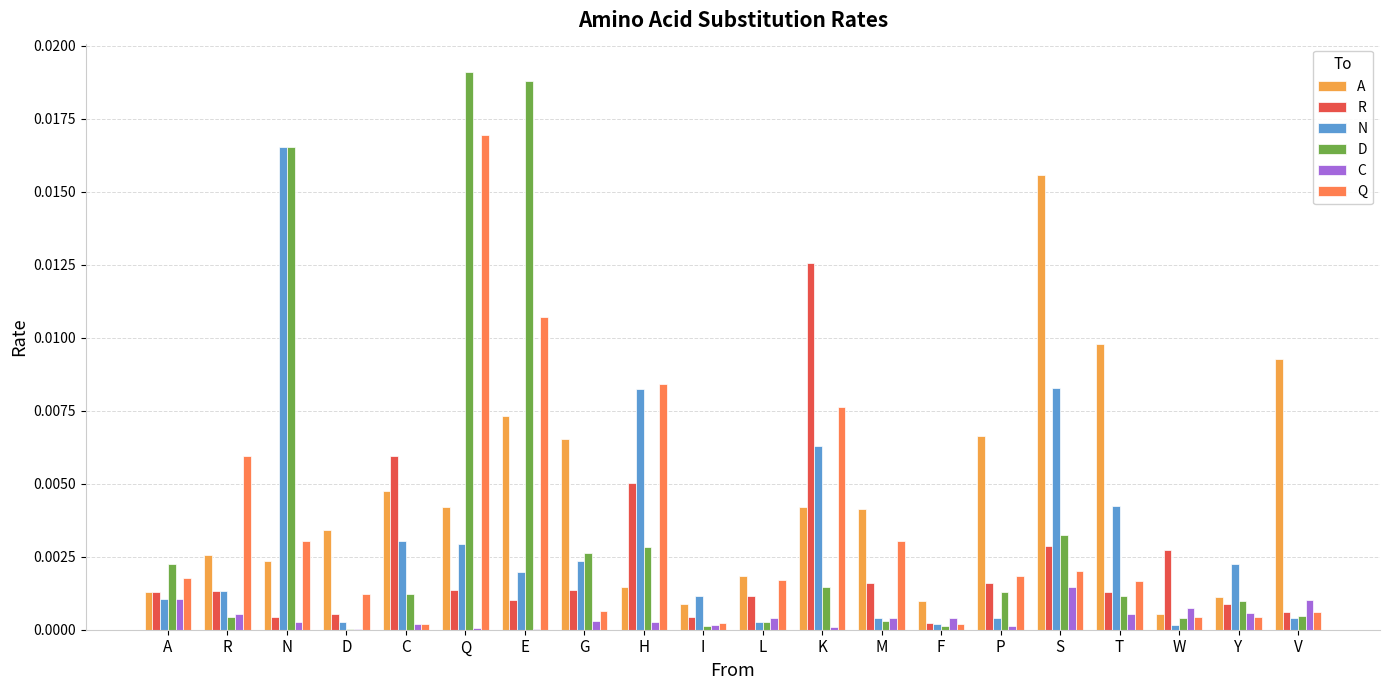

At W, list the series in order from largest to smallest.

R, C, A, Q, D, N